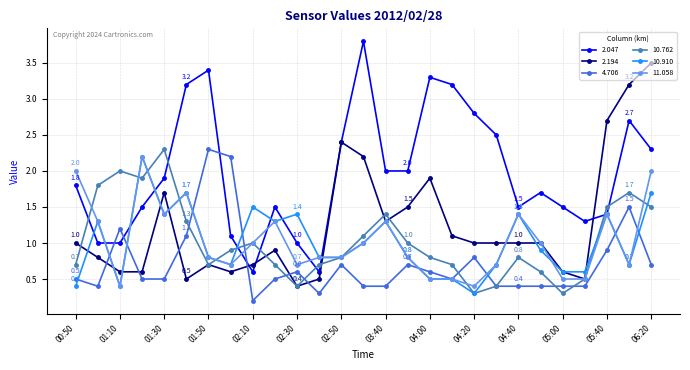

True or false: 10.762 has more than 0 points higher than both neighbors.

True